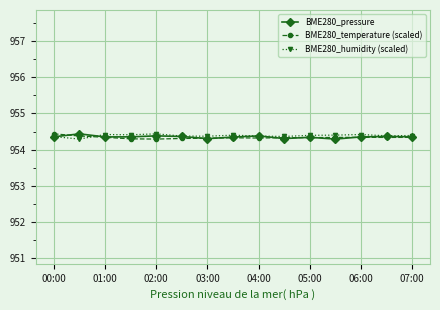

What is the maximum value for BME280_temperature (scaled)?

954.4